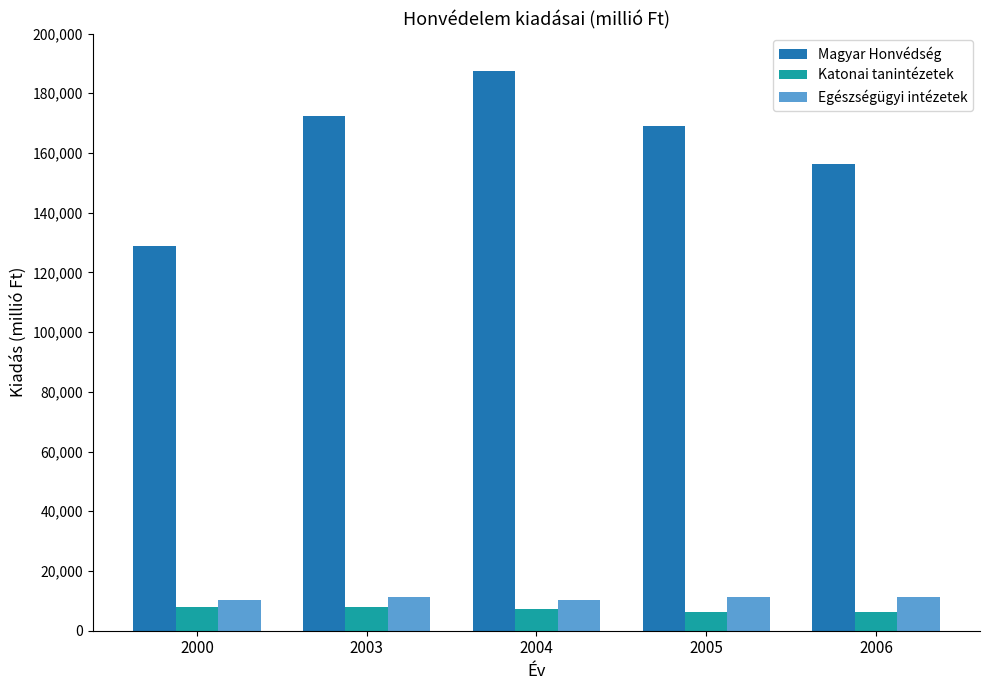

True or false: Magyar Honvédség has a value of 128688.6 at 2000.

True